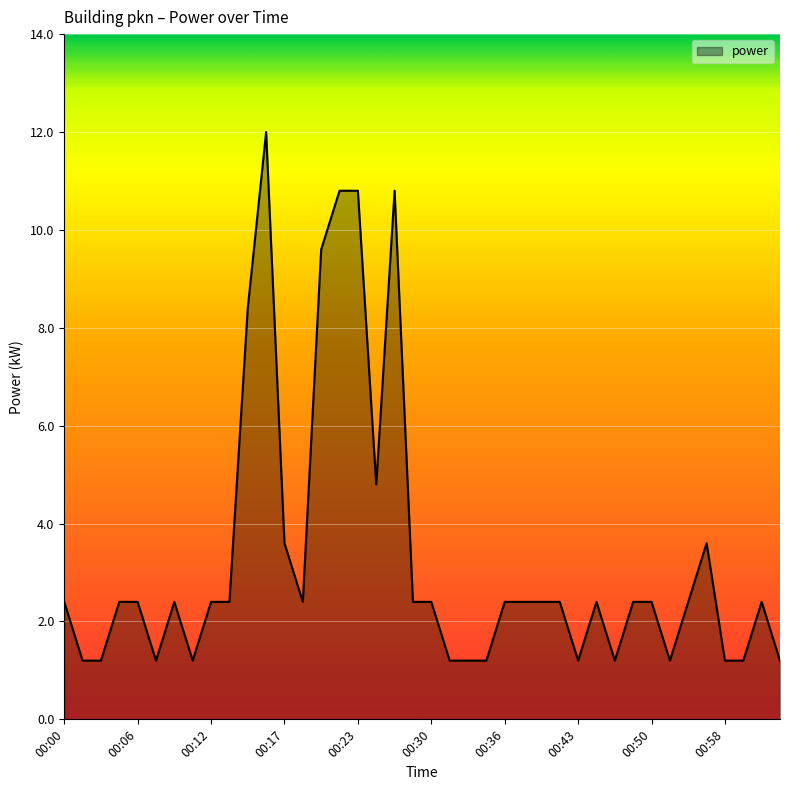

What is the difference between the maximum and minimum values?

10.8